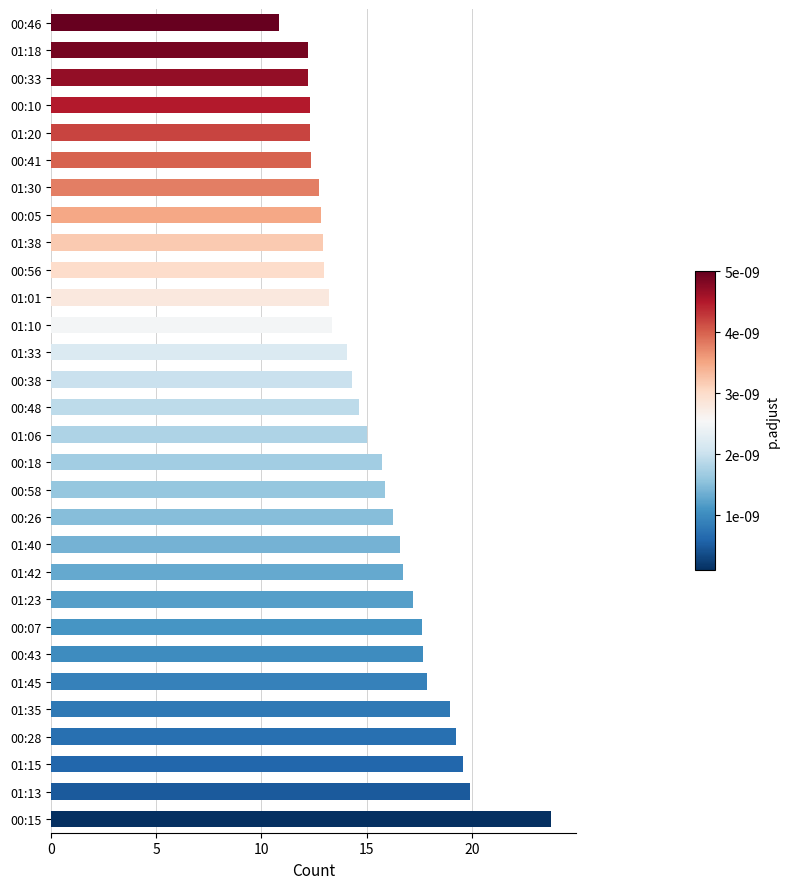

The value at 00:43 is 17.7. True or false?

True